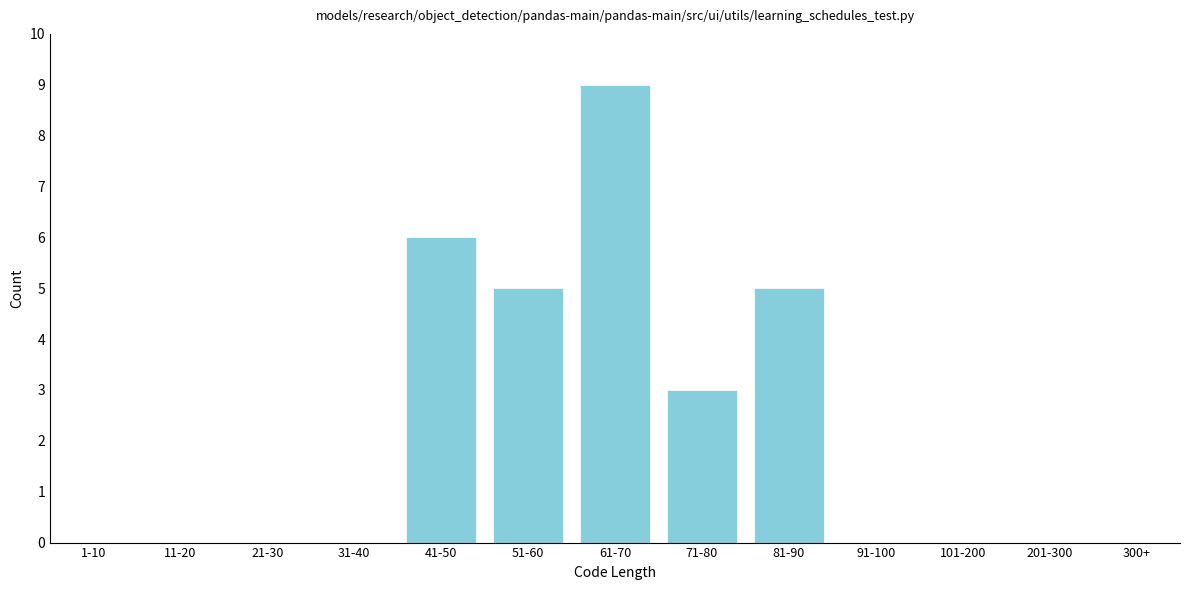

Reading left to right, transcribe all the data shown in this chart.

1-10=0	11-20=0	21-30=0	31-40=0	41-50=6	51-60=5	61-70=9	71-80=3	81-90=5	91-100=0	101-200=0	201-300=0	300+=0